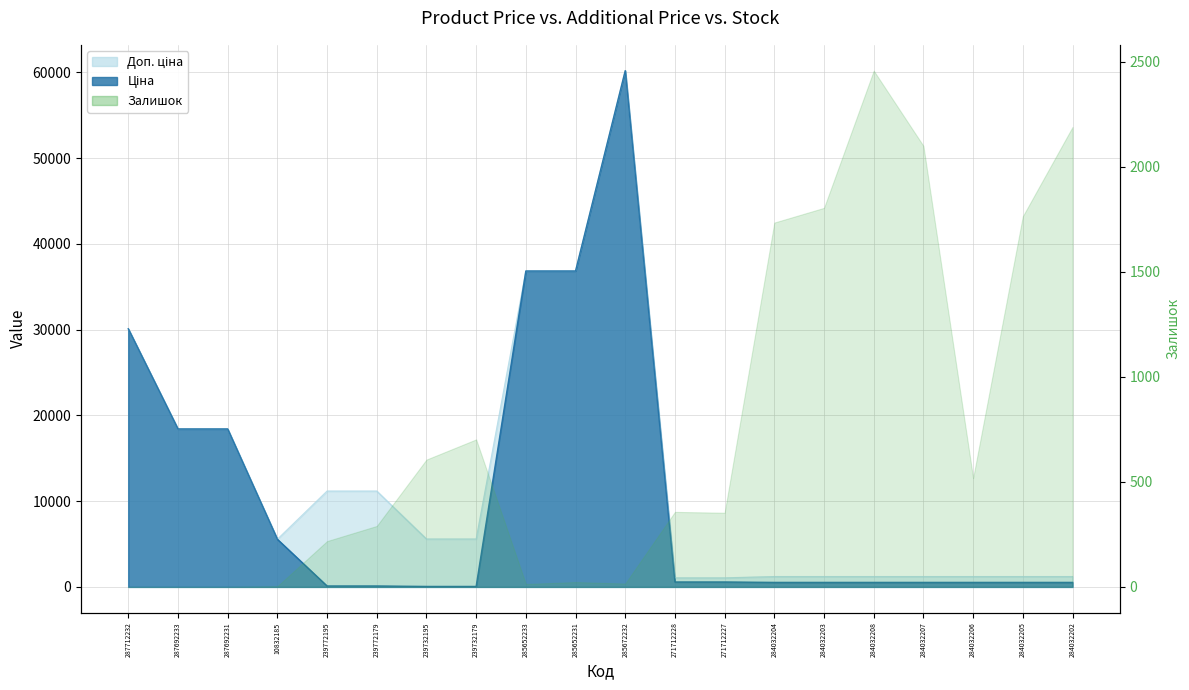

Read the Доп. ціна value at 239732179.

5591.0